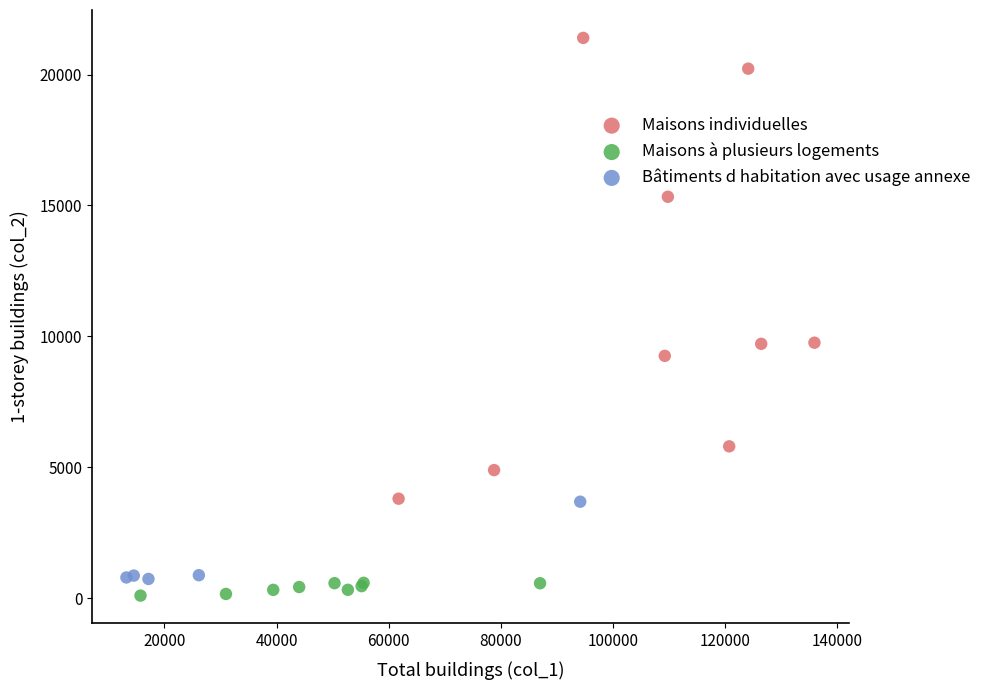

Which series reaches the minimum Y coordinate?

Maisons à plusieurs logements